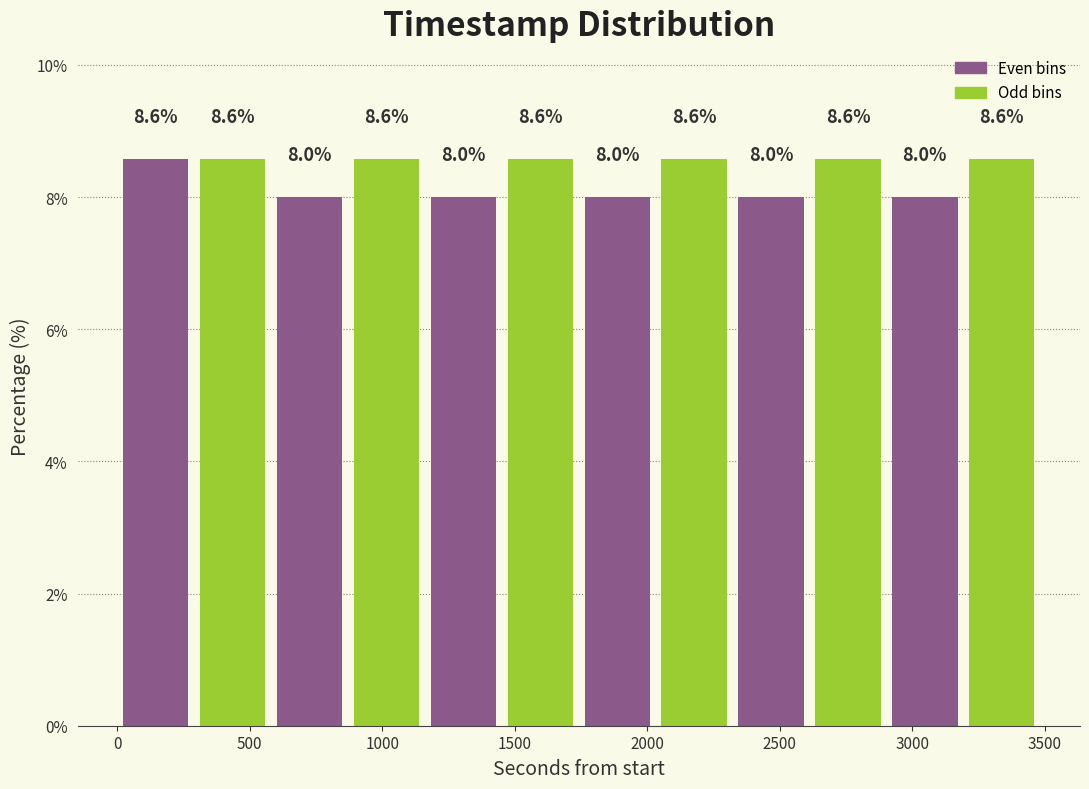

What is the height of the bar covering 300 to 600 on the x-axis? The bar edges are not printed on the chart, so give them approximately, as read against the axis.

8.6